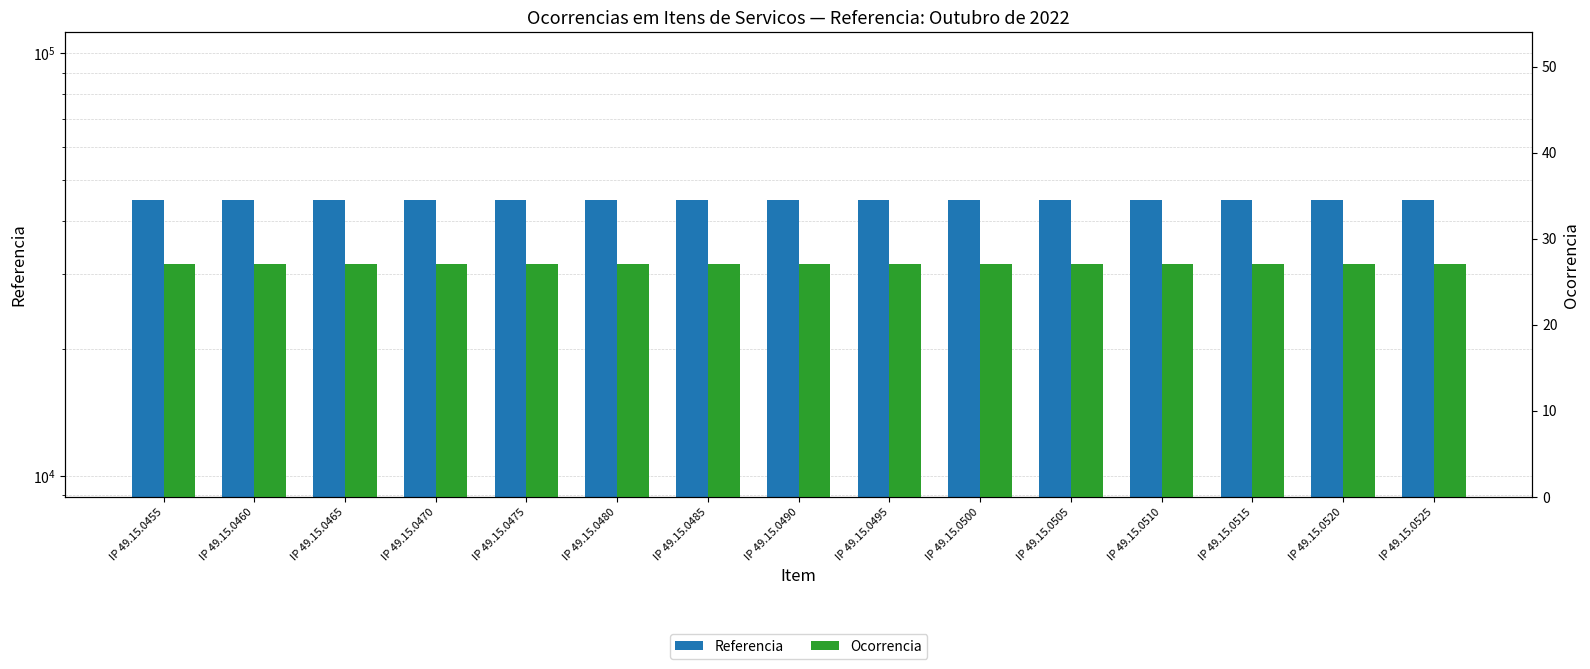

What is the average value of the Ocorrencia series?

27